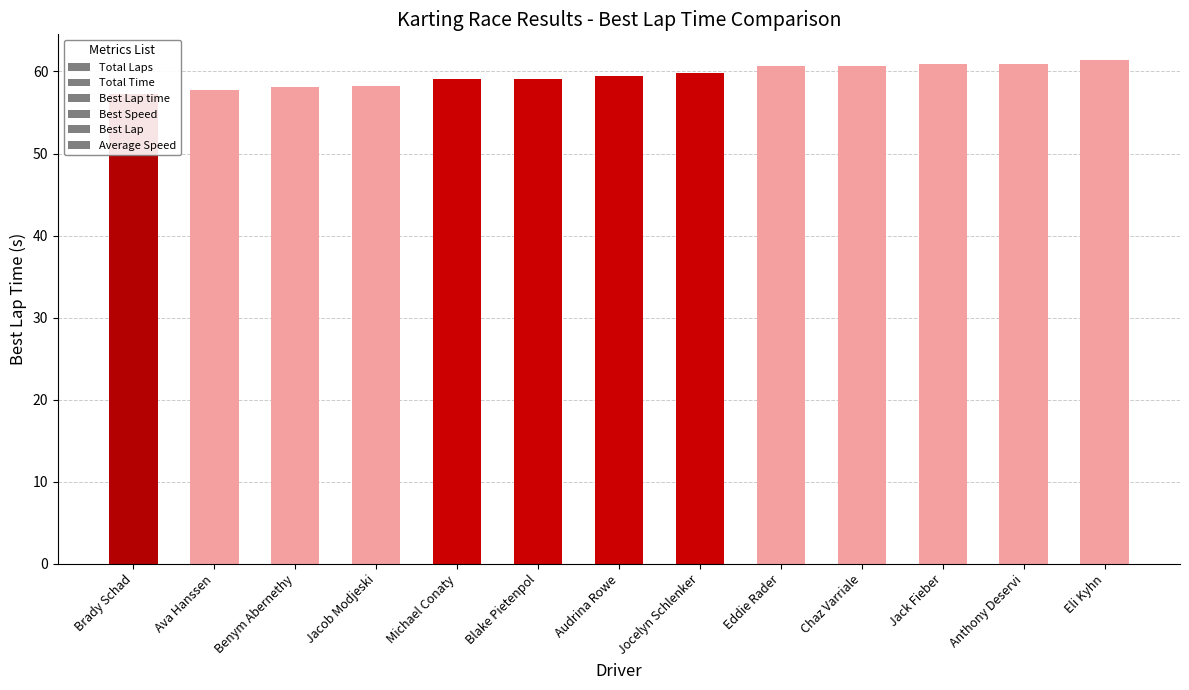

Count the number of data series in this chart.

1